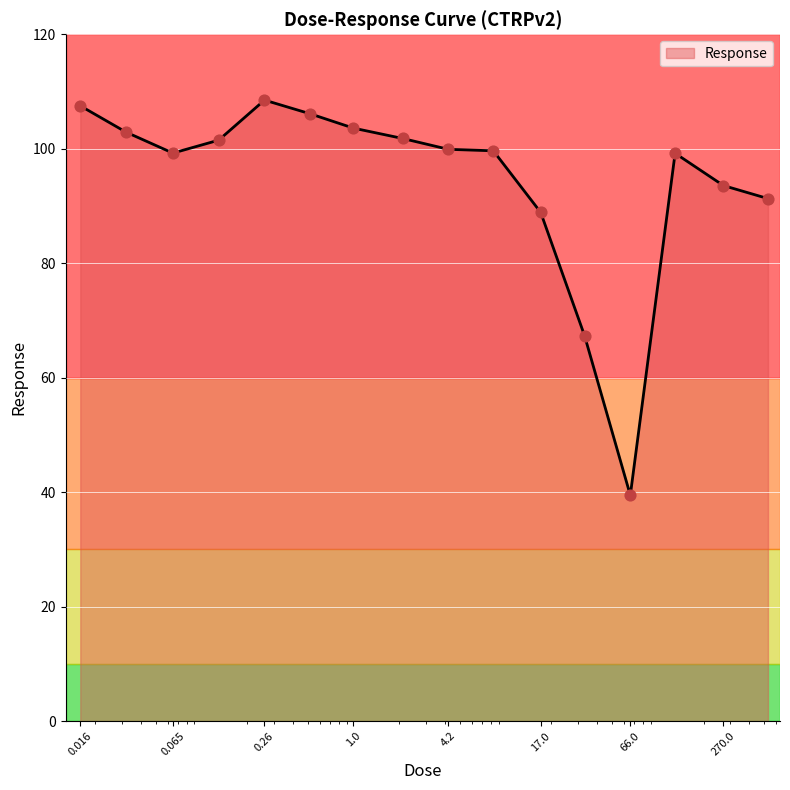

What is the greatest value displayed?

108.5